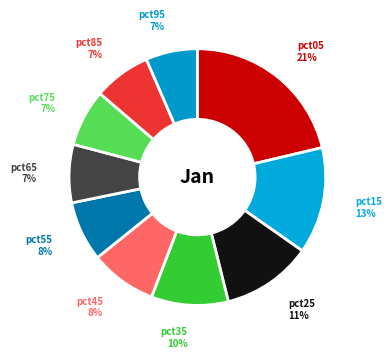

What percentage is the pct55 slice, to the nearest percent?

8%